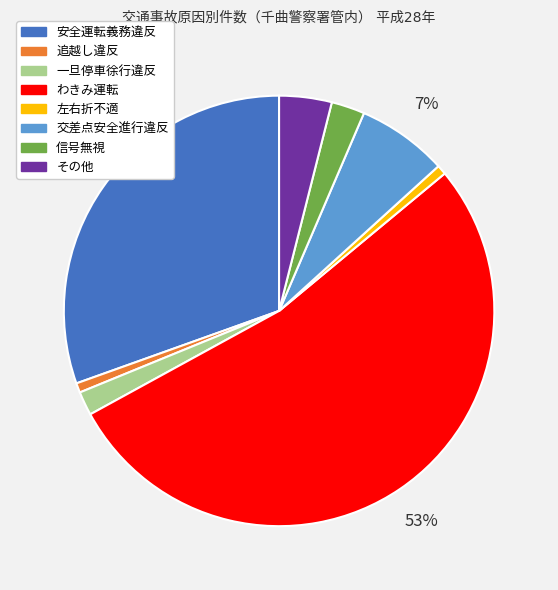

Which slice represents more than half of the pie?

わきみ運転